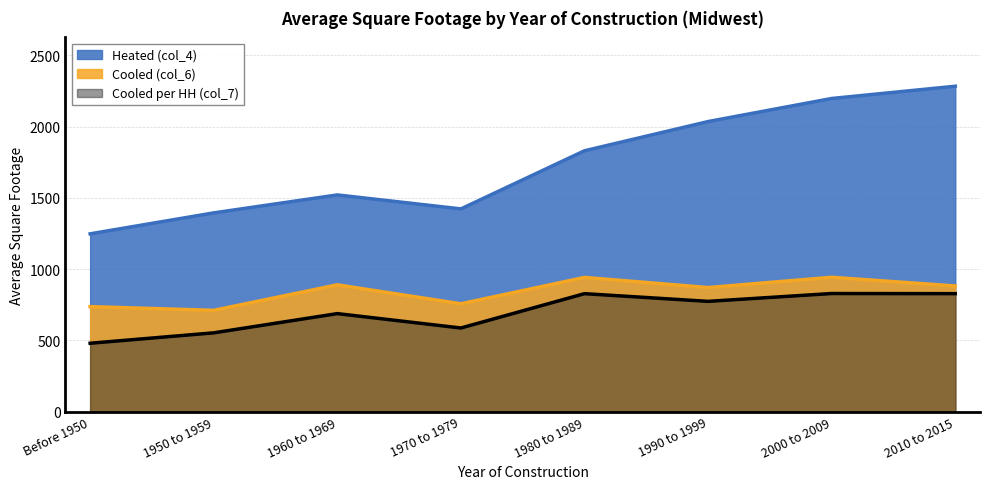

The value of Cooled per HH (col_7) at 1950 to 1959 is 553. True or false?

True